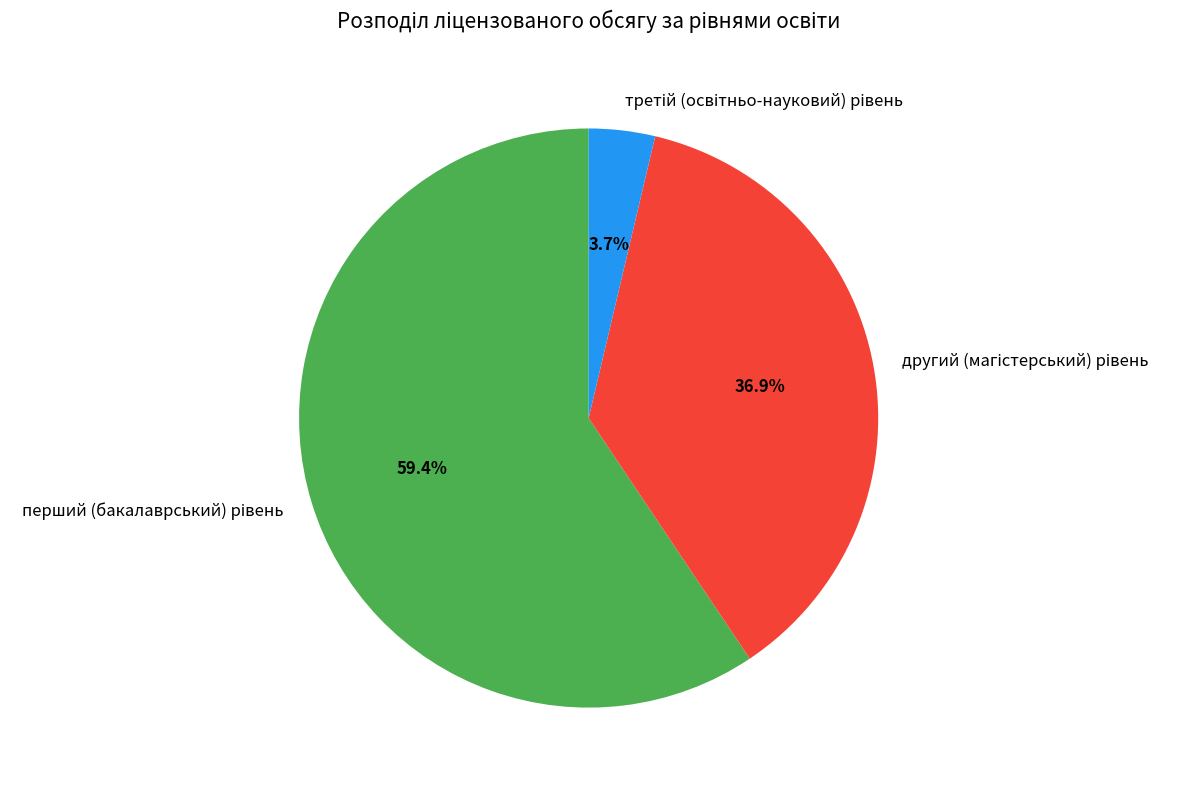

Is there a majority slice in this chart?

Yes